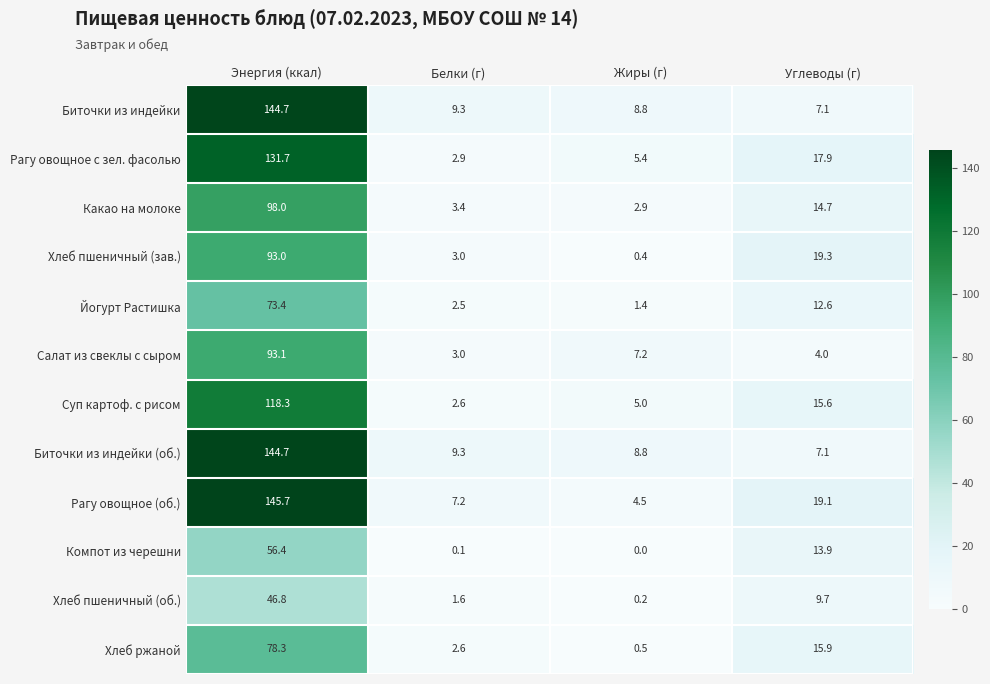

Is the value of Биточки из индейки (об.) at Энергия (ккал) greater than the value of Йогурт Растишка at Энергия (ккал)?

Yes